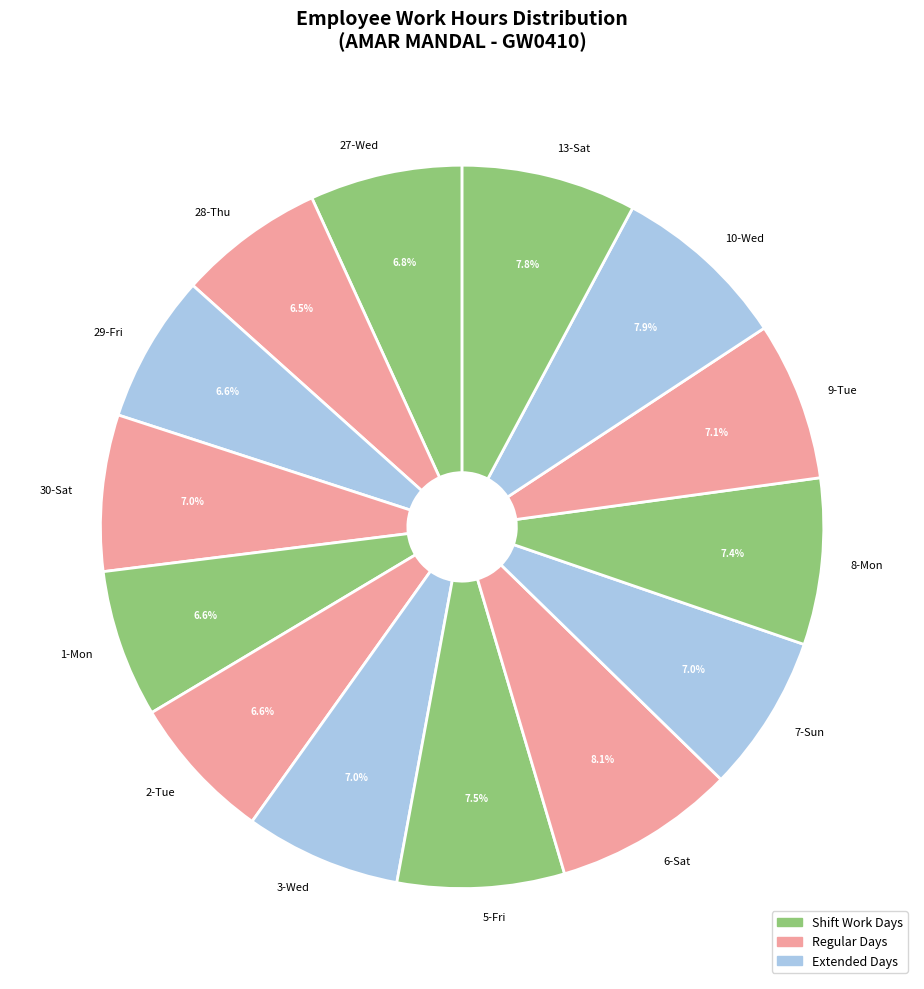

What is the ratio of the value at 8-Mon to the value at 27-Wed?

1.1